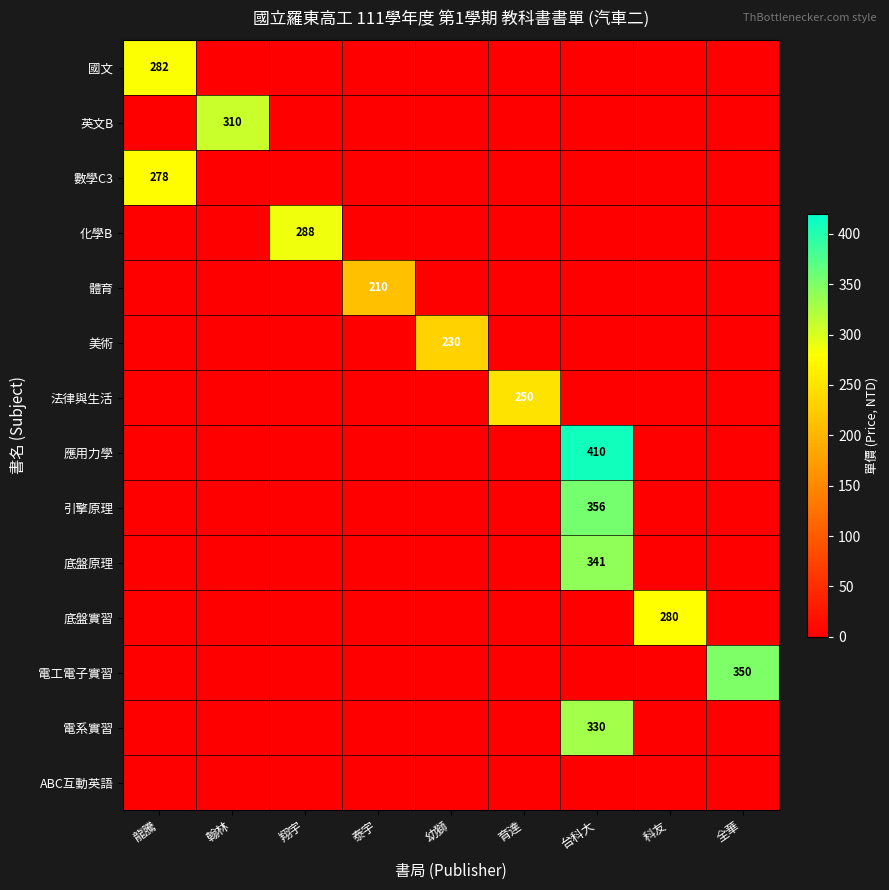

At which category is the sum across all series the highest?

台科大